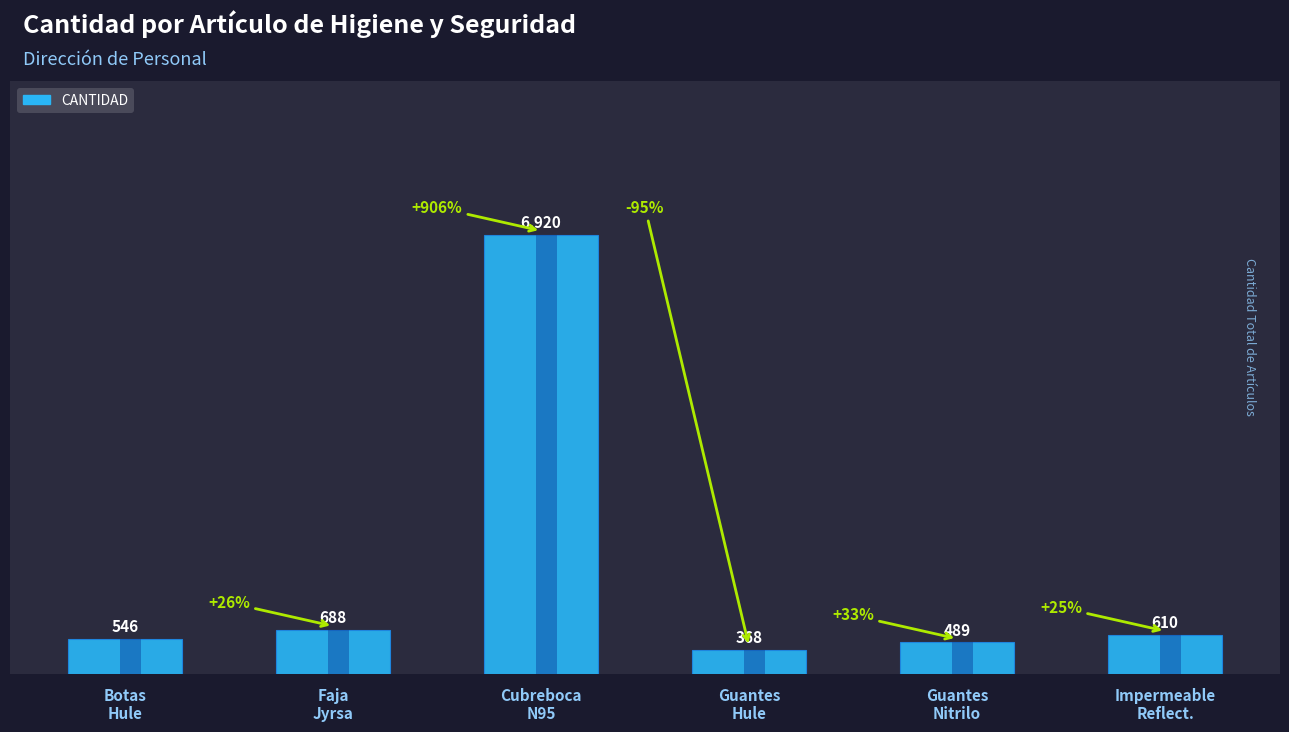

Reading left to right, extract all data points from this chart.

Botas
Hule=546	Faja
Jyrsa=688	Cubreboca
N95=6920	Guantes
Hule=368	Guantes
Nitrilo=489	Impermeable
Reflect.=610